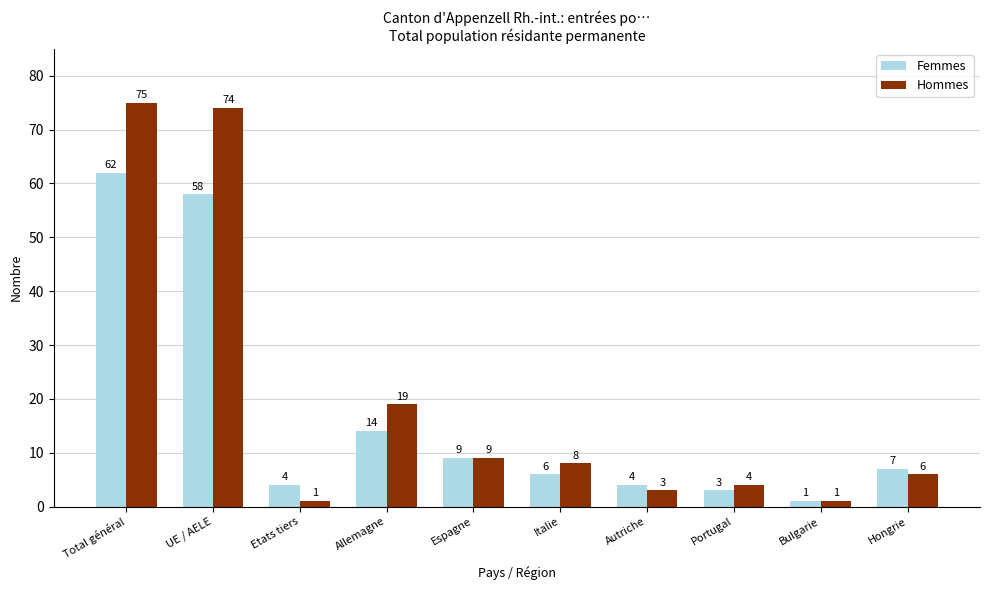

What is the smallest value displayed?

1